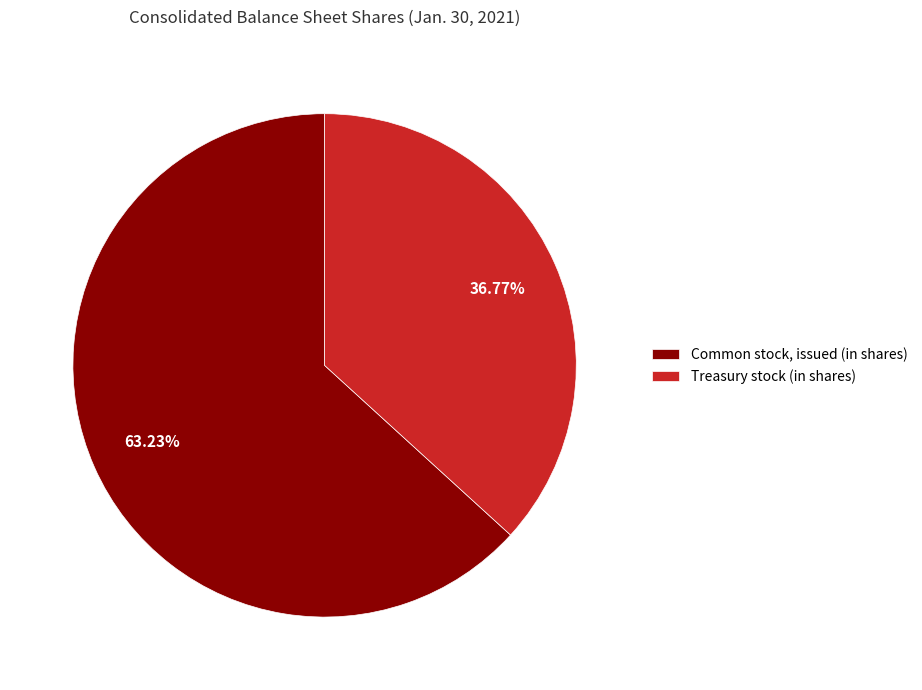

What is the ratio of the value at Common stock, issued (in shares) to the value at Treasury stock (in shares)?

1.7